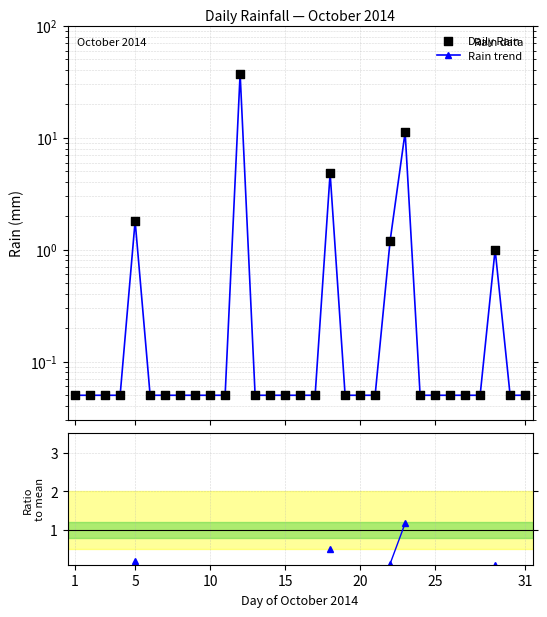

Which series has the widest spread of Y values?

Rain trend